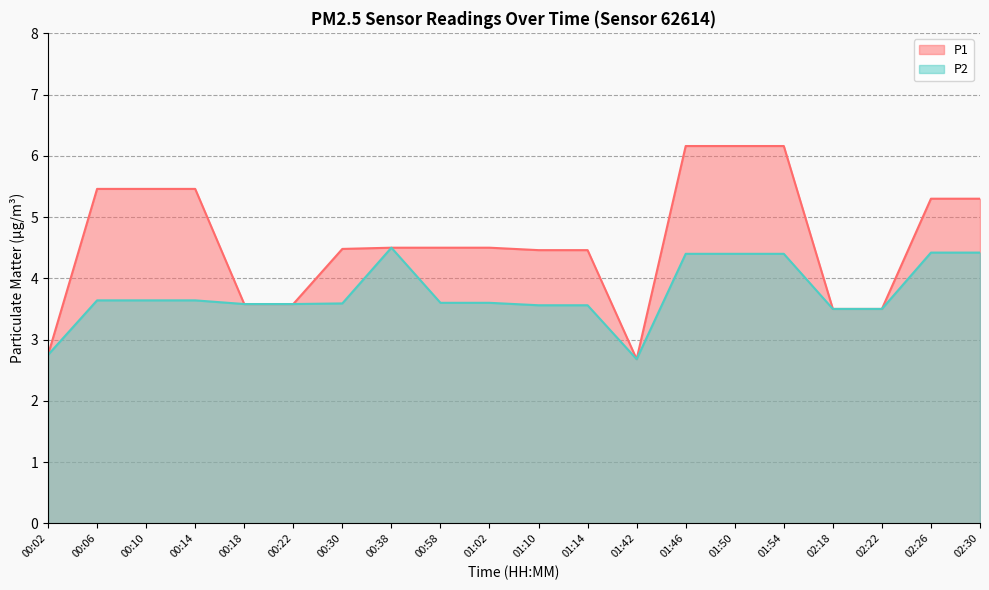

What is the difference between the P1 values at 01:02 and 00:10?

1.0